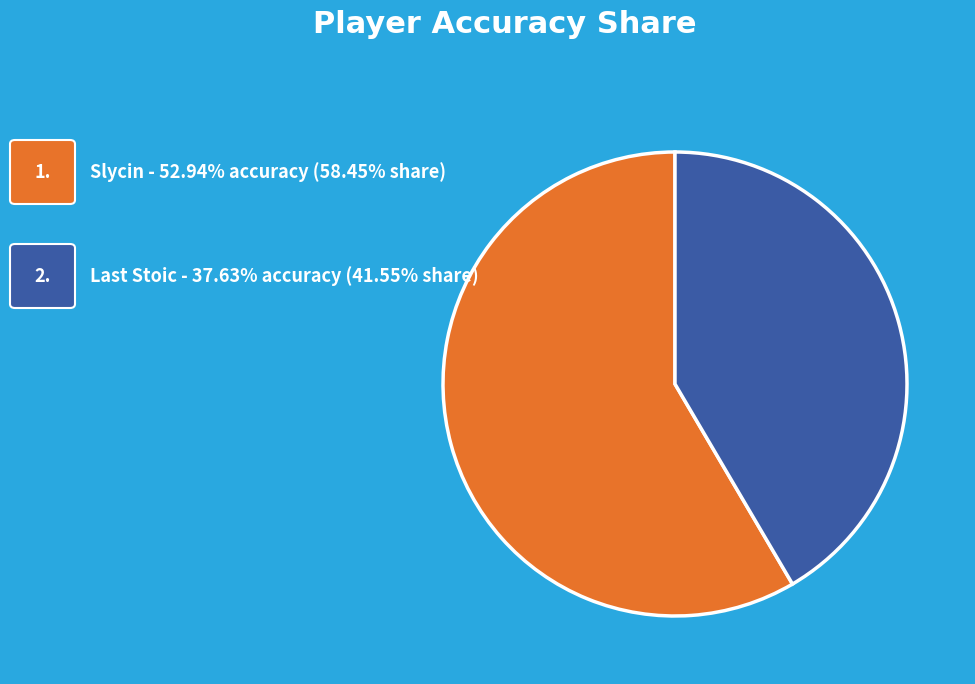

Is there a majority slice in this chart?

Yes